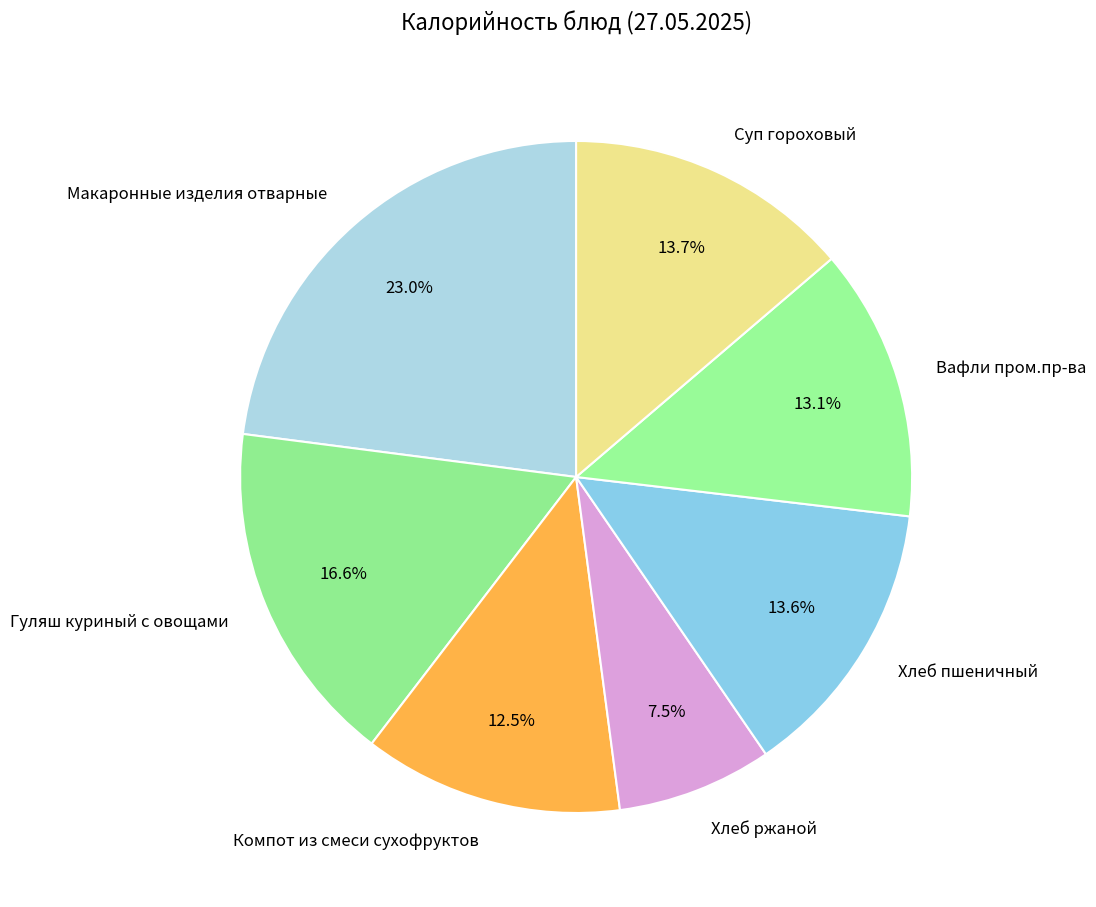

Which has a higher value, Гуляш куриный с овощами or Макаронные изделия отварные?

Макаронные изделия отварные